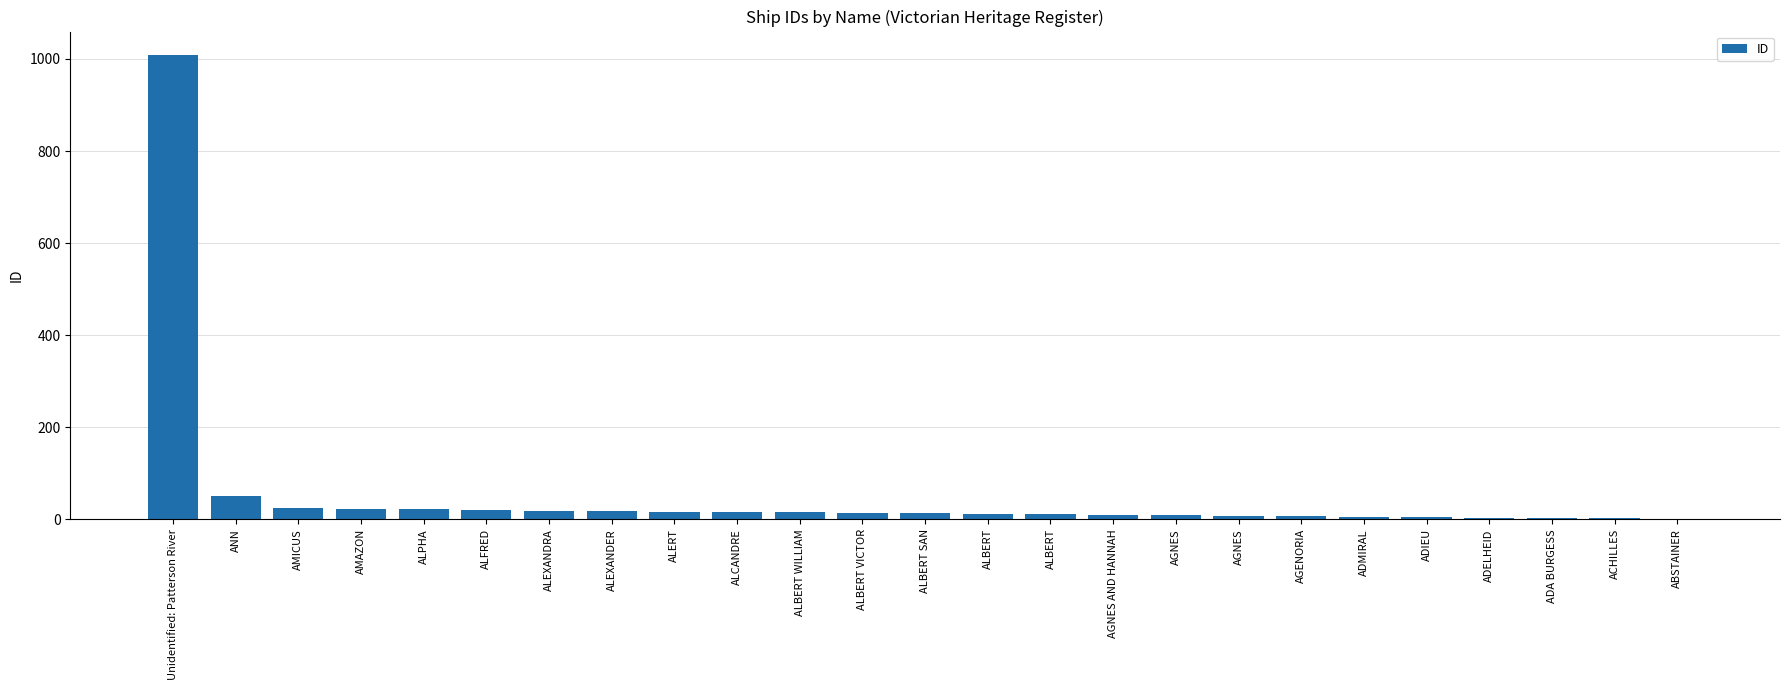

Does the chart contain stacked bars?

No